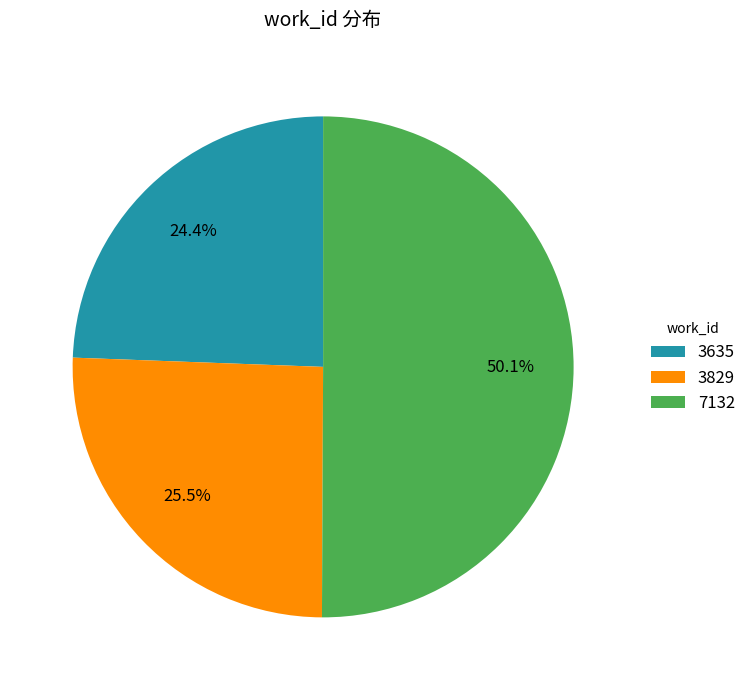

To the nearest percent, what portion does 3635 represent?

24%